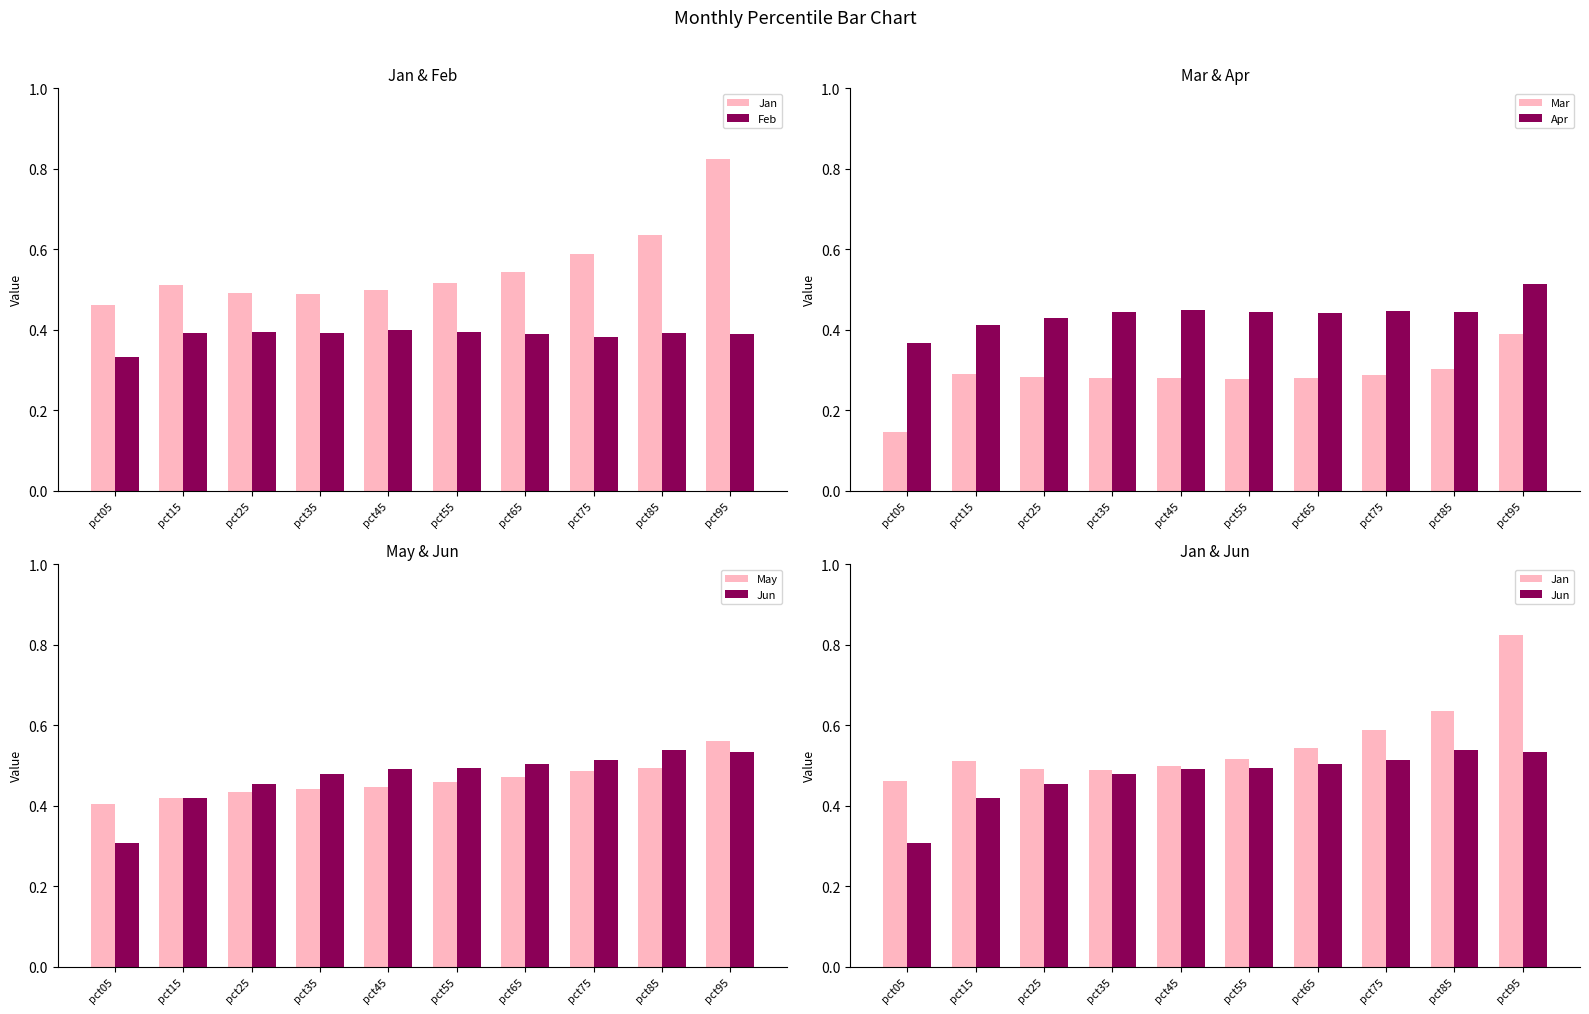

The Jan series shows 0.3 at pct25. True or false?

False